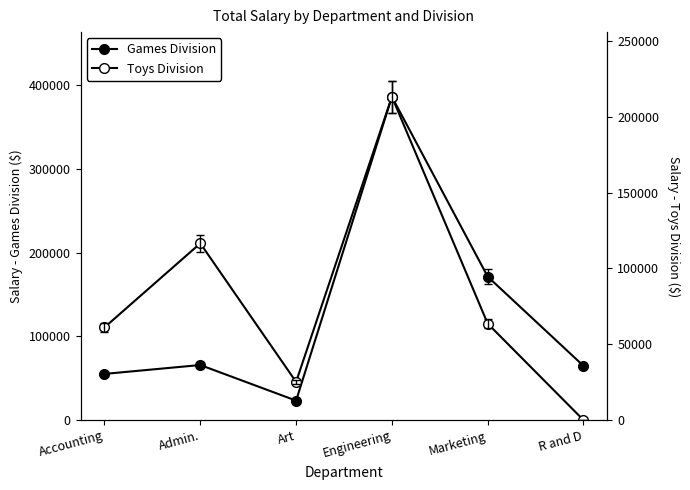

At which category is the sum across all series the highest?

Engineering